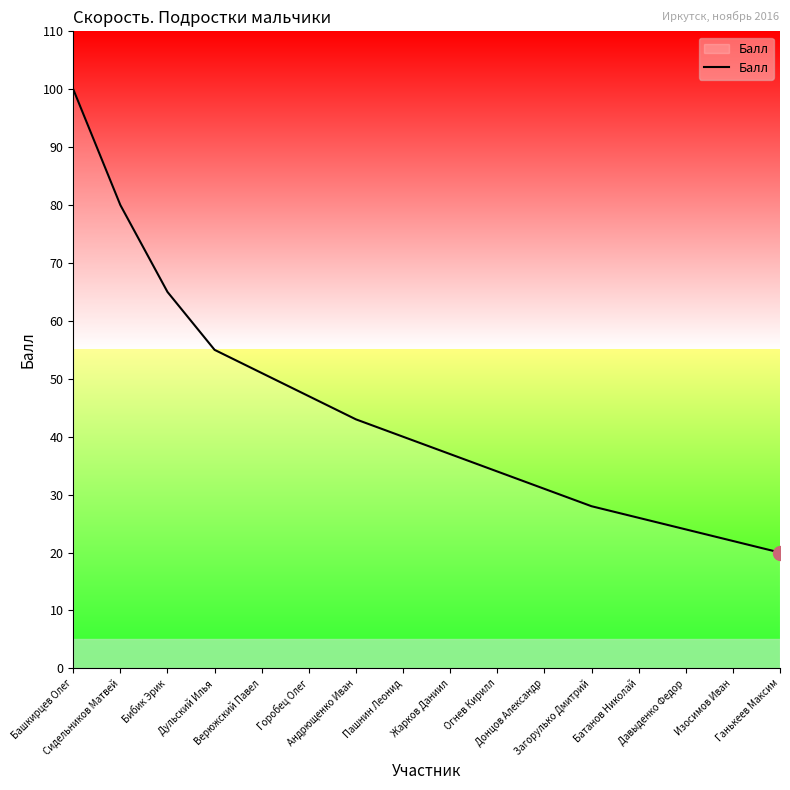

Rank the categories by value from lowest to highest.

Ганькеев Максим, Изосимов Иван, Давыденко Федор, Батанов Николай, Загорулько Дмитрий, Донцов Александр, Огнев Кирилл, Жарков Даниил, Пашнин Леонид, Андрющенко Иван, Горобец Олег, Верюжский Павел, Дульский Илья, Бибик Эрик, Сидельников Матвей, Башкирцев Олег